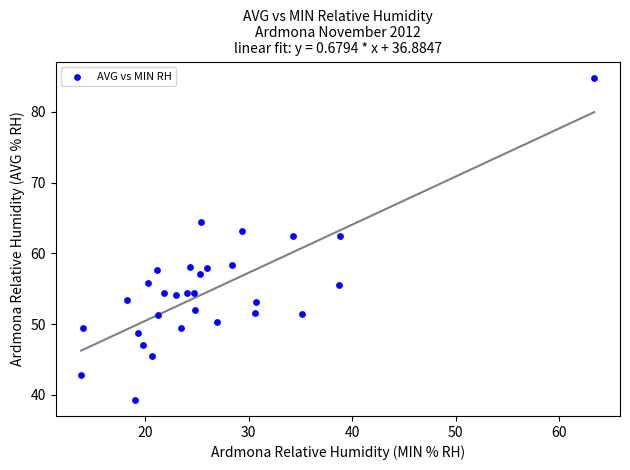

What is the range of X values (max minus min)?

49.6